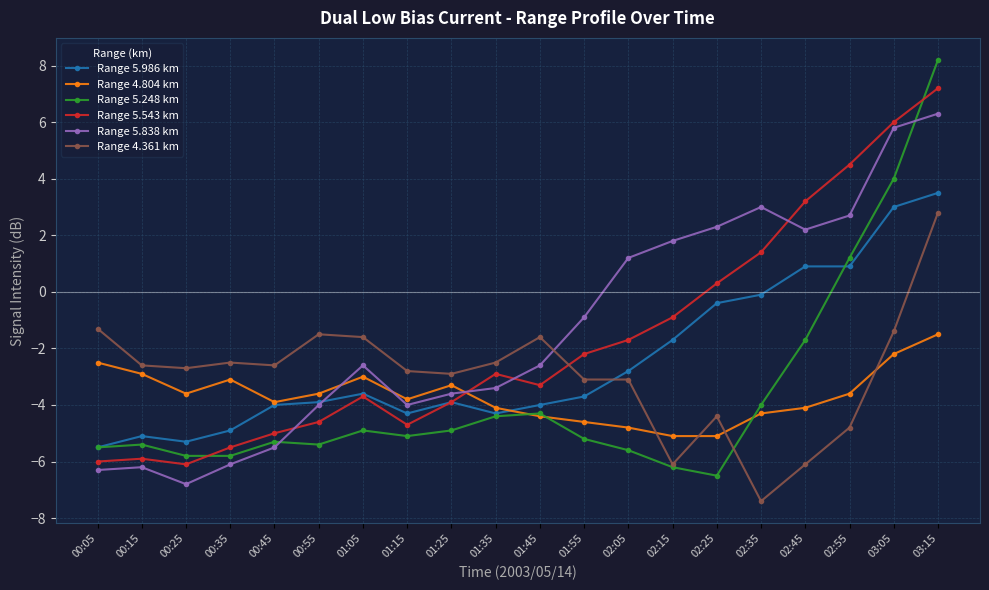

Which series changed the most between 02:55 and 03:05?

Range 4.361 km